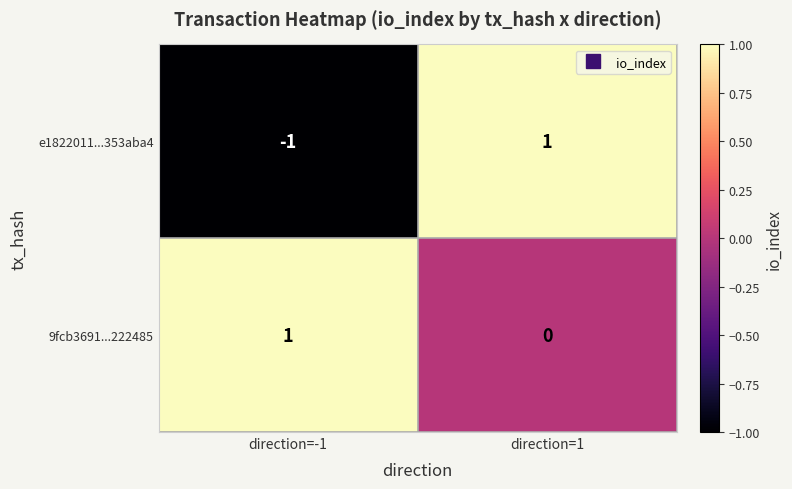

List the labels in order of e1822011...353aba4 value, smallest first.

direction=-1, direction=1